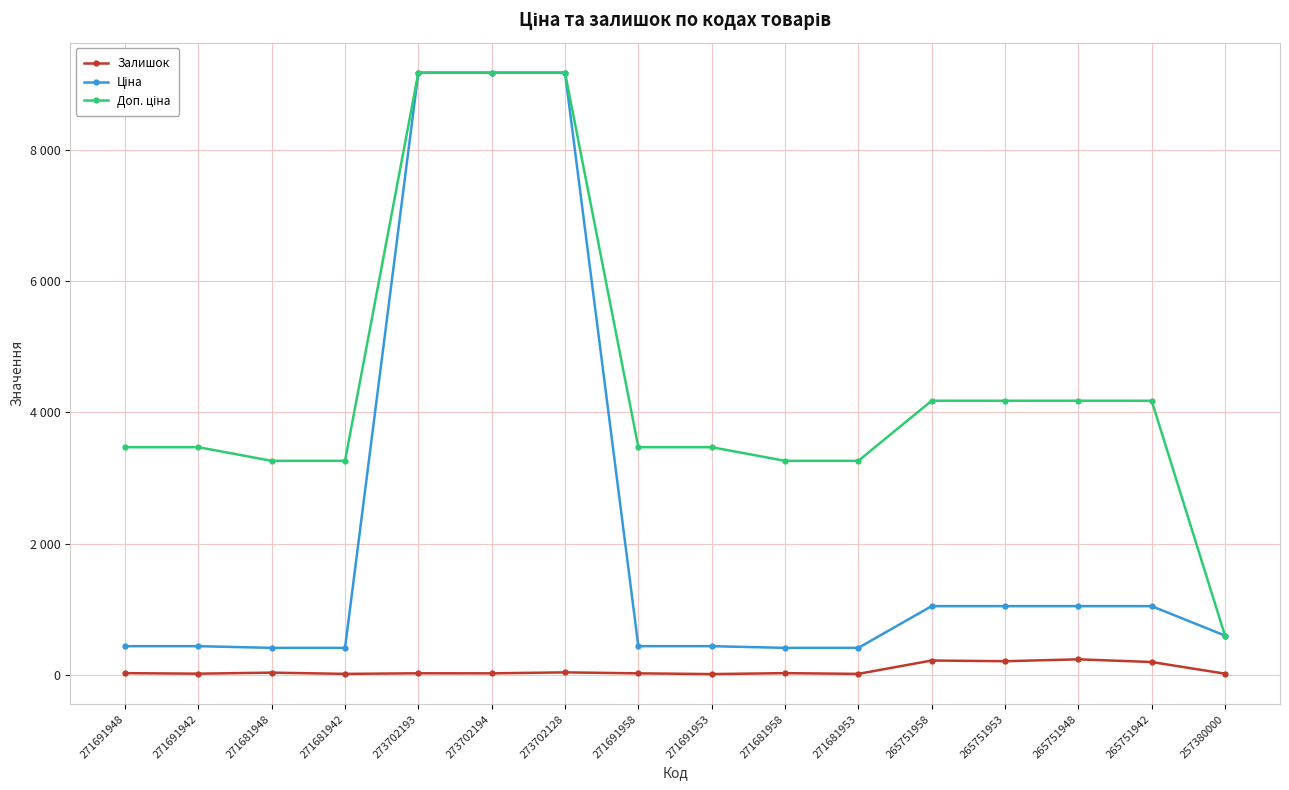

Which series has the largest total across all categories?

Доп. ціна